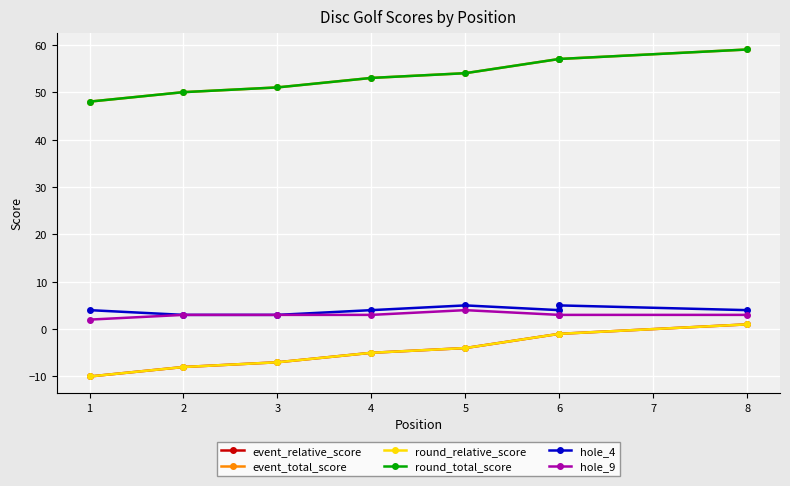

How many lines are shown in the chart?

6